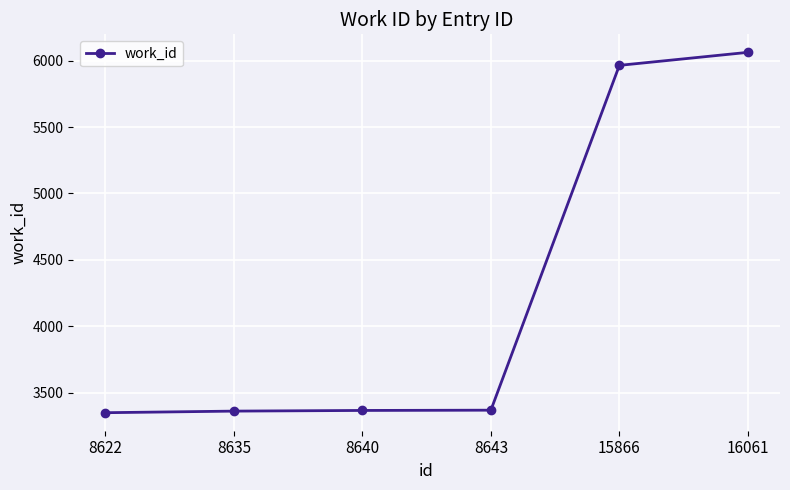

The chart shows a value of 3361 at 8635. True or false?

True